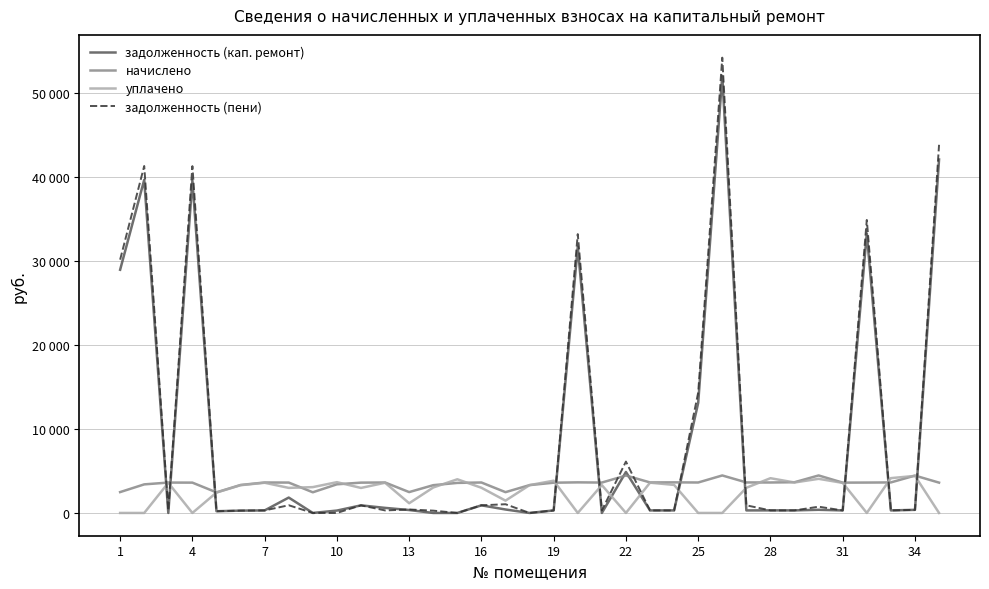

At which label does уплачено reach its minimum?

1